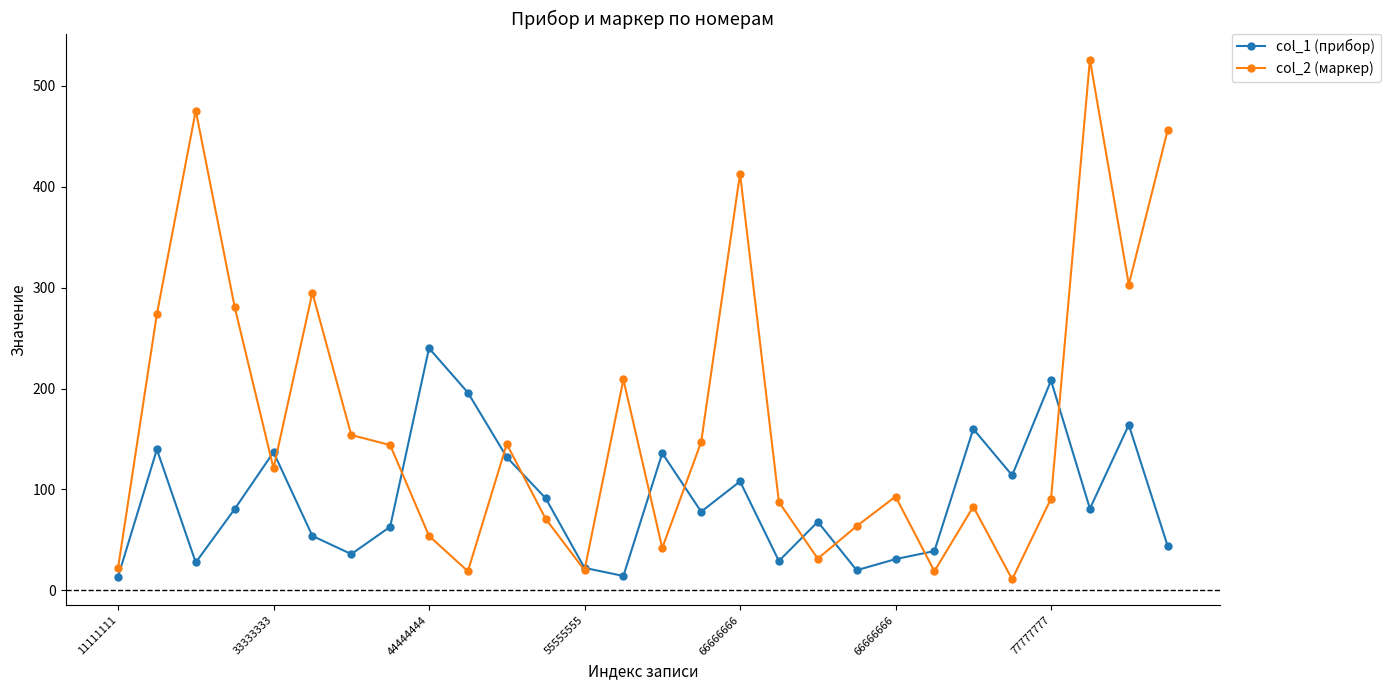

How many distinct data groups are displayed?

2